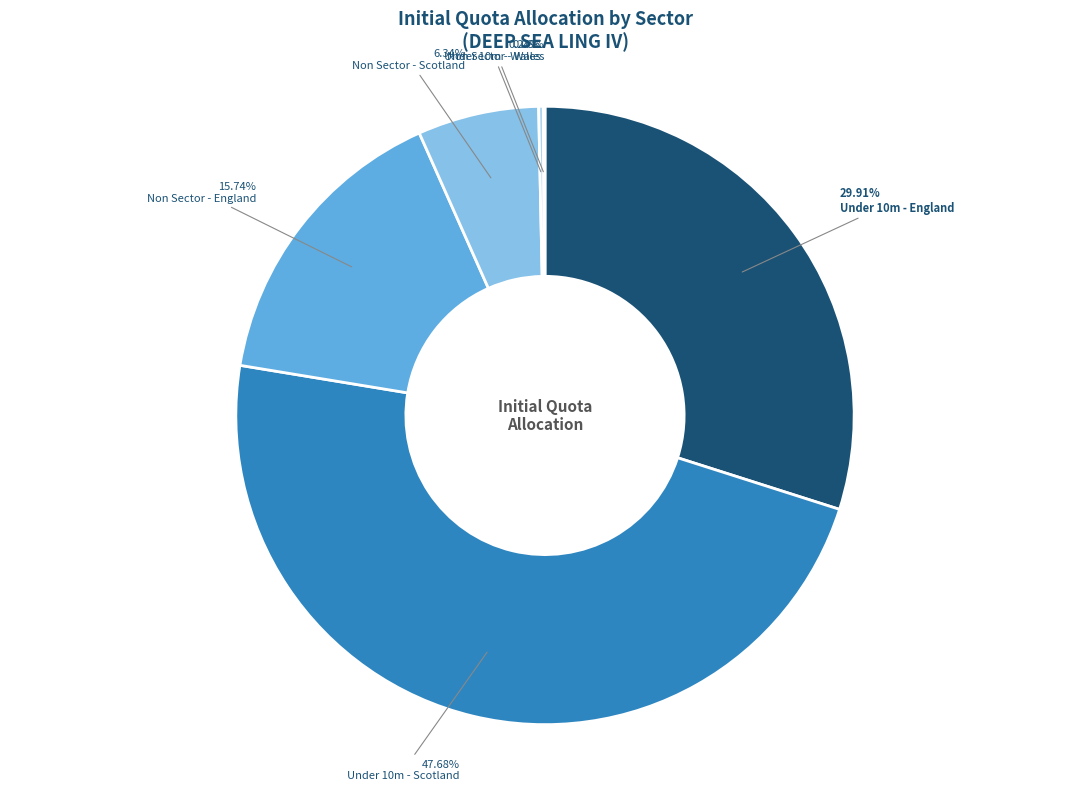

Is Under 10m - England the majority of the pie?

No